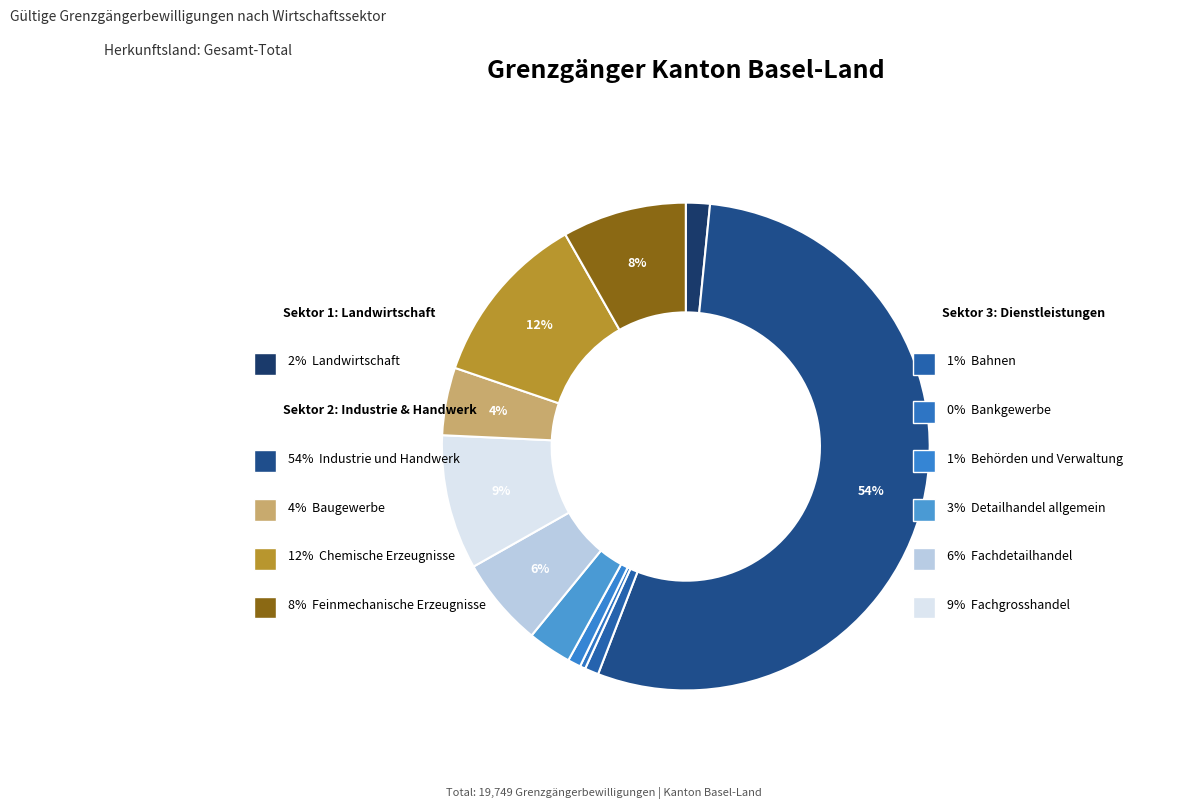

To the nearest percent, what portion does Detailhandel allgemein represent?

3%